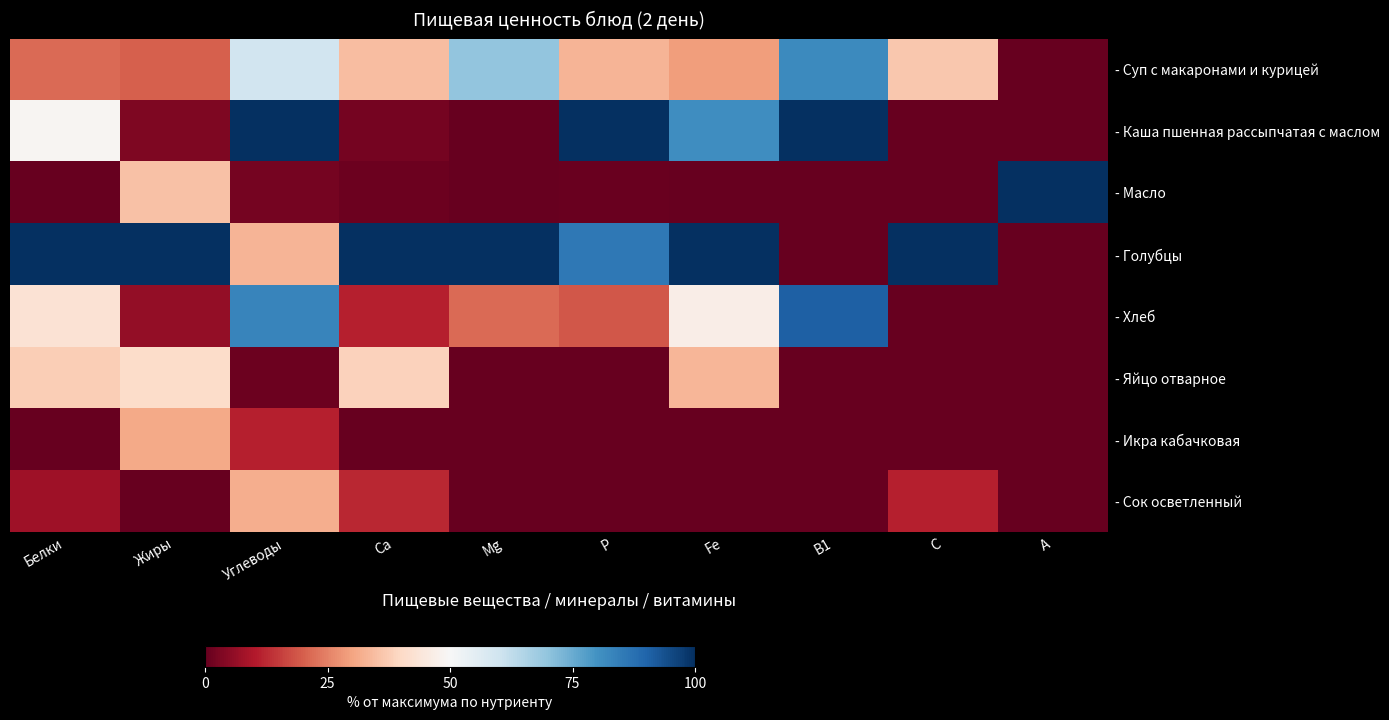

Which series has the largest range (max minus min)?

- Каша пшенная рассыпчатая с маслом